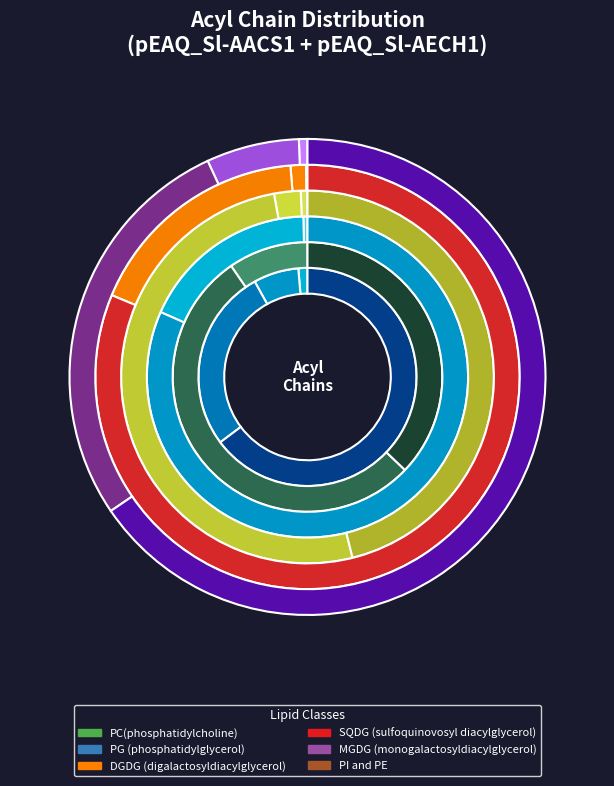

To the nearest percent, what is the difference between the largest and smallest slice percentages?

82%